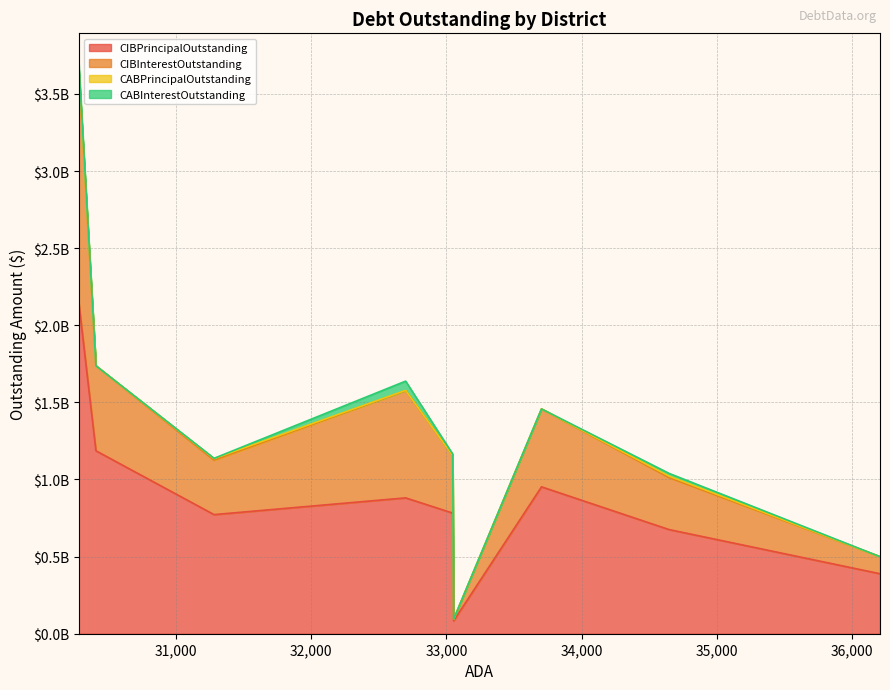

What is the highest value of the CABPrincipalOutstanding series?

10579988.6